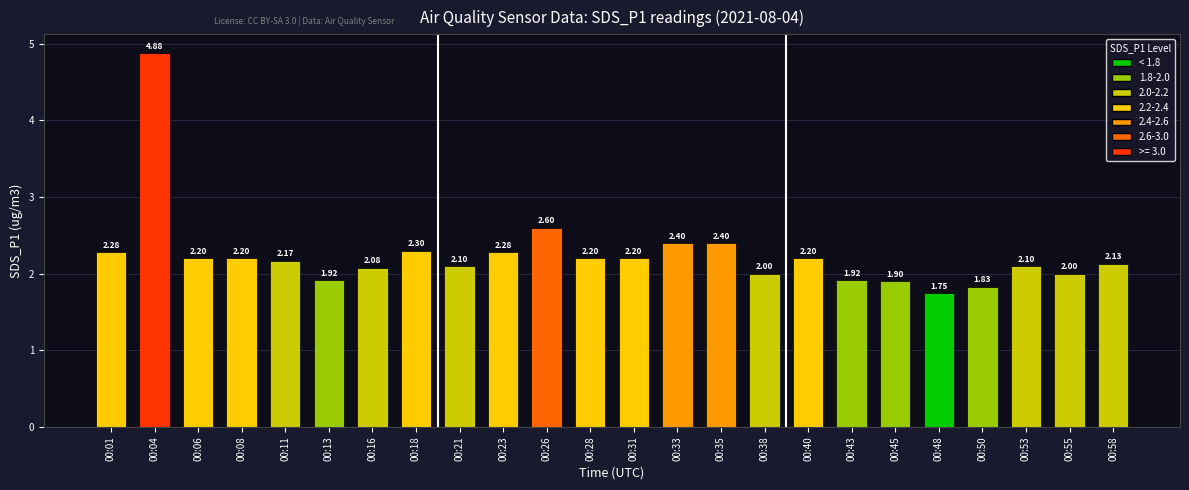

What is the change in value from 00:26 to 00:31?

-0.4